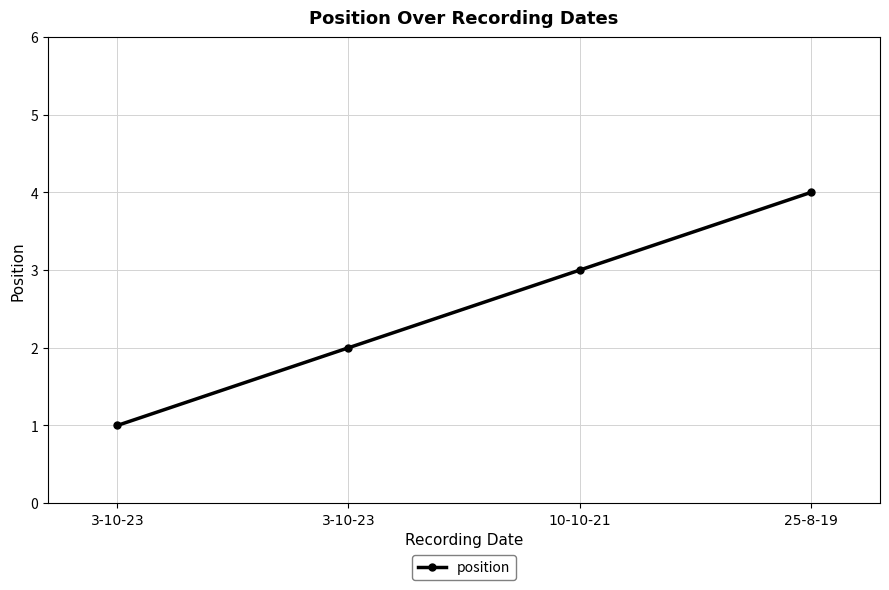

True or false: there are more than 2 points higher than both neighbors.

False